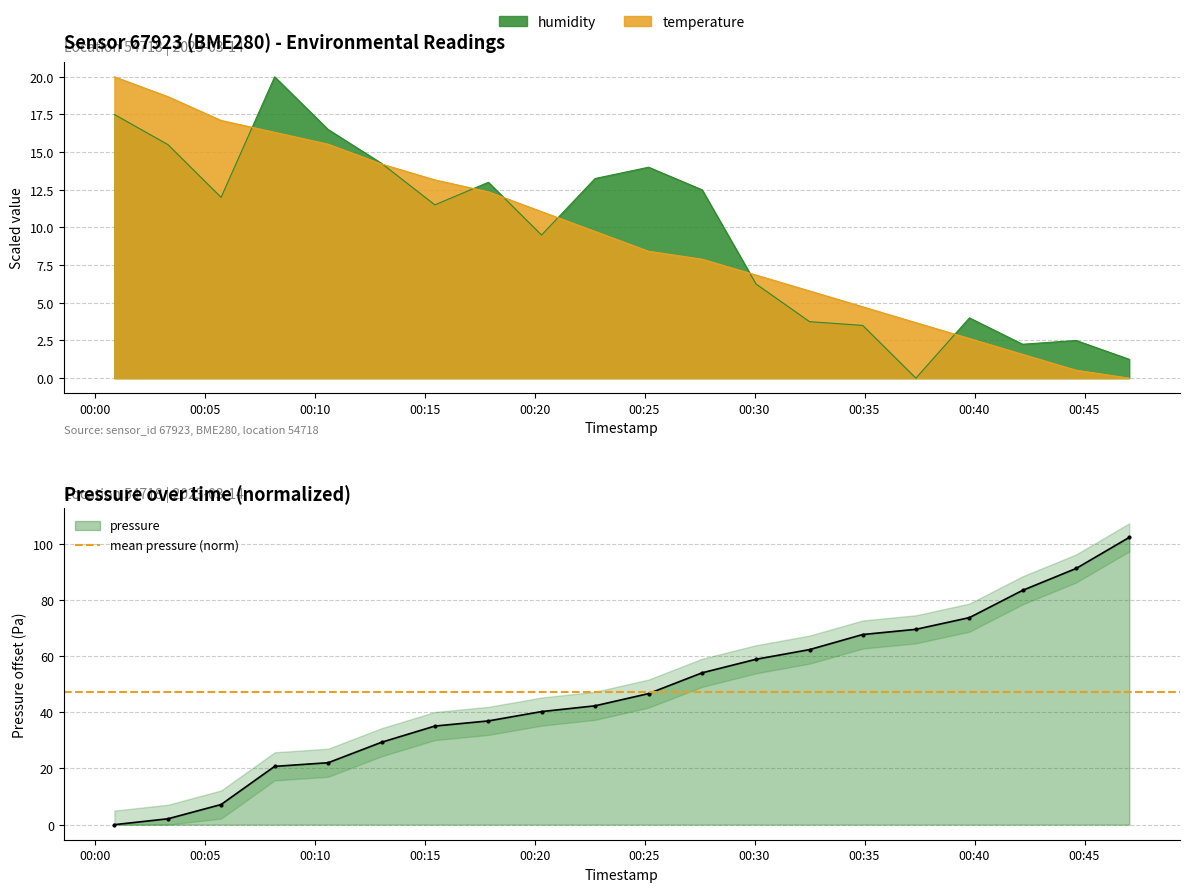

True or false: pressure_norm has a value of 73.7 at 16:00.

True